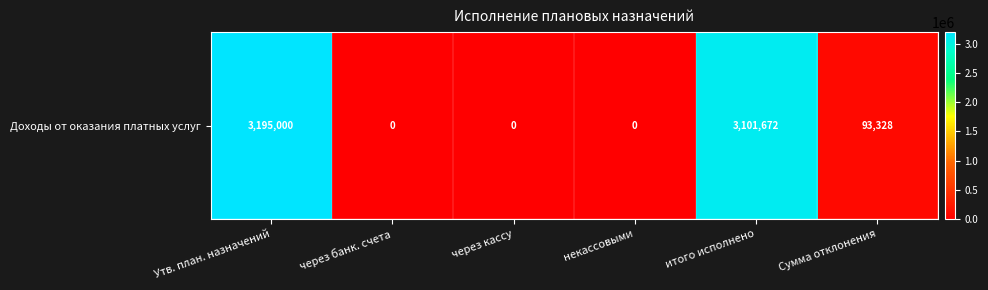

What is the greatest value displayed?

3195000.0